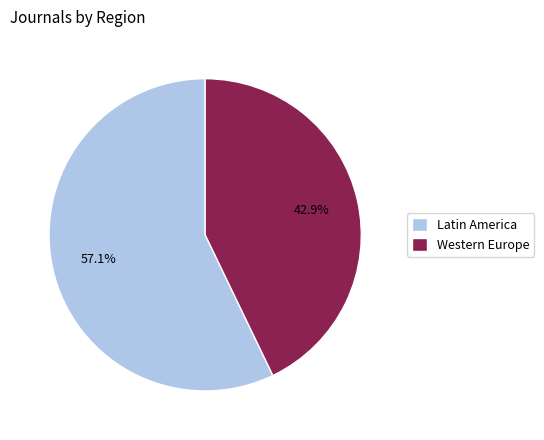

Rank the categories by value from lowest to highest.

Western Europe, Latin America